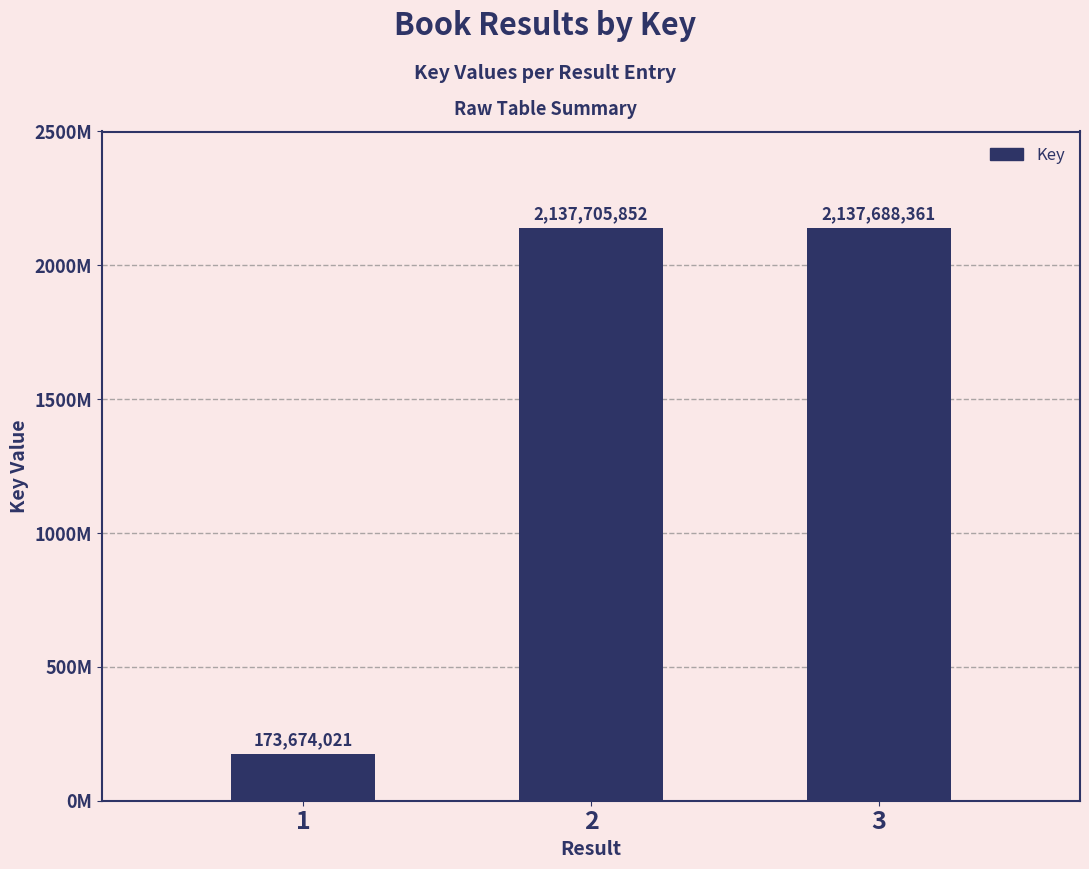

Where is the data nearest to the value 1155689936?

3